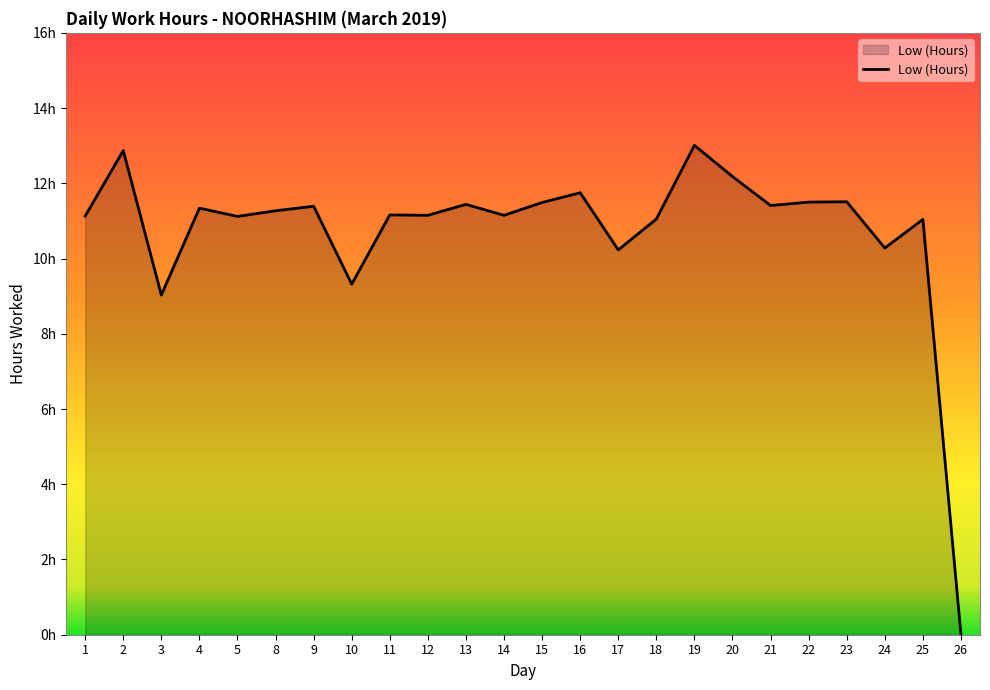

At which category does the data reach its first local peak?

2